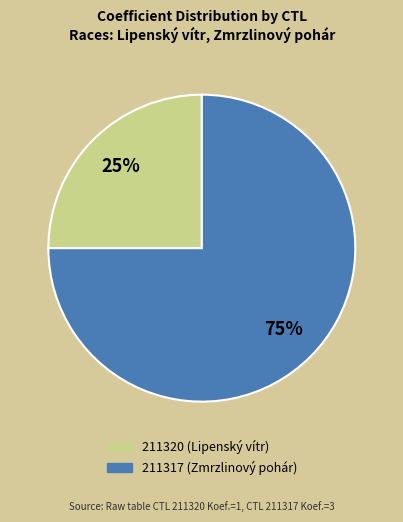

Is it true that 211320 is 35% of the pie?

False